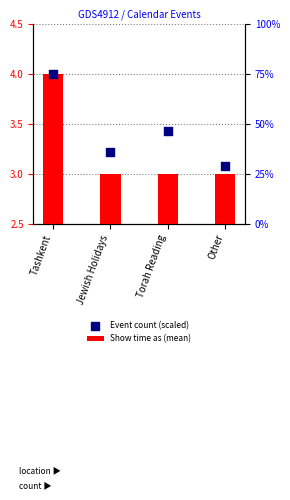

What are all the series names shown in the legend?

Show time as (mean), Event count (scaled)